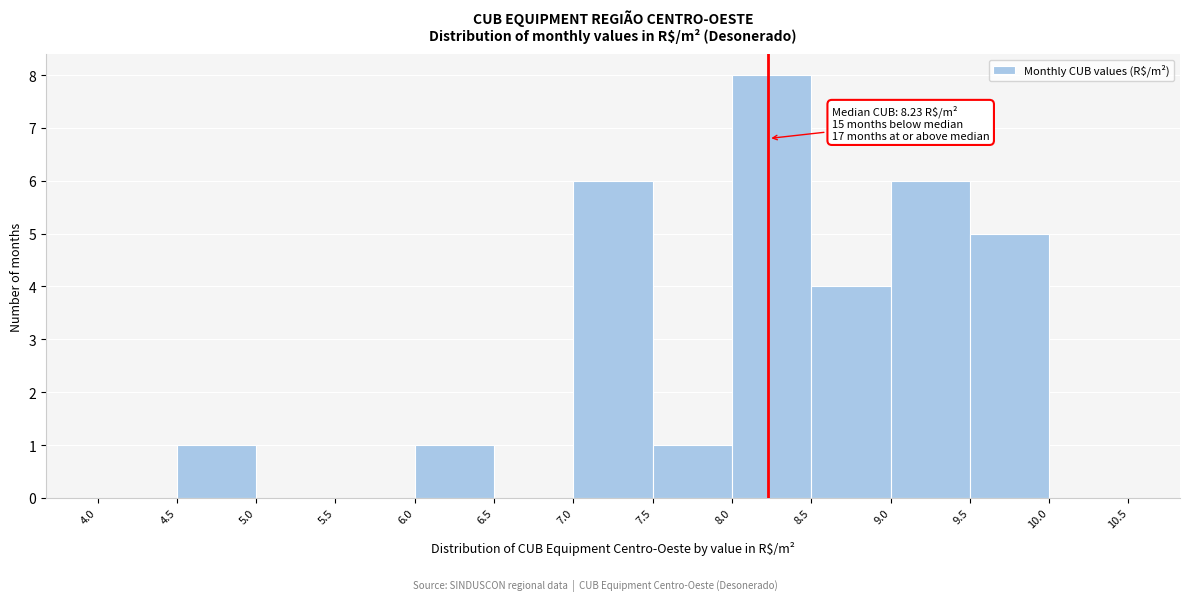

Which range on the x-axis has the tallest bar?

8.0 to 8.5